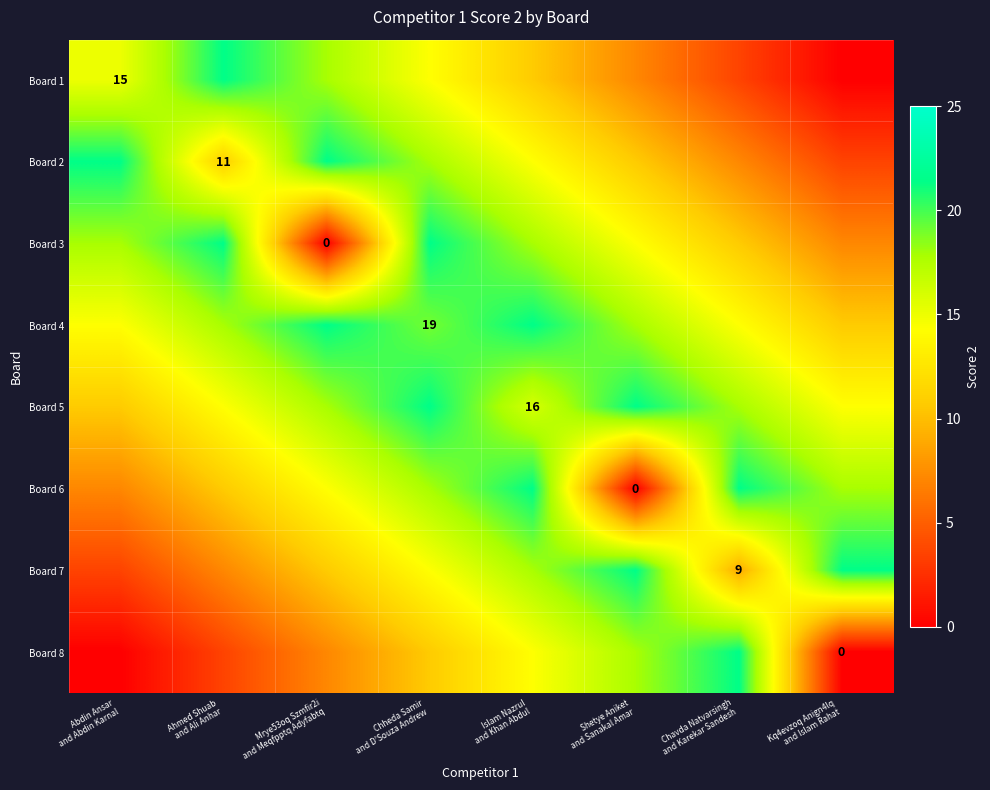

What is the sum of all Board 6 values?

110.7